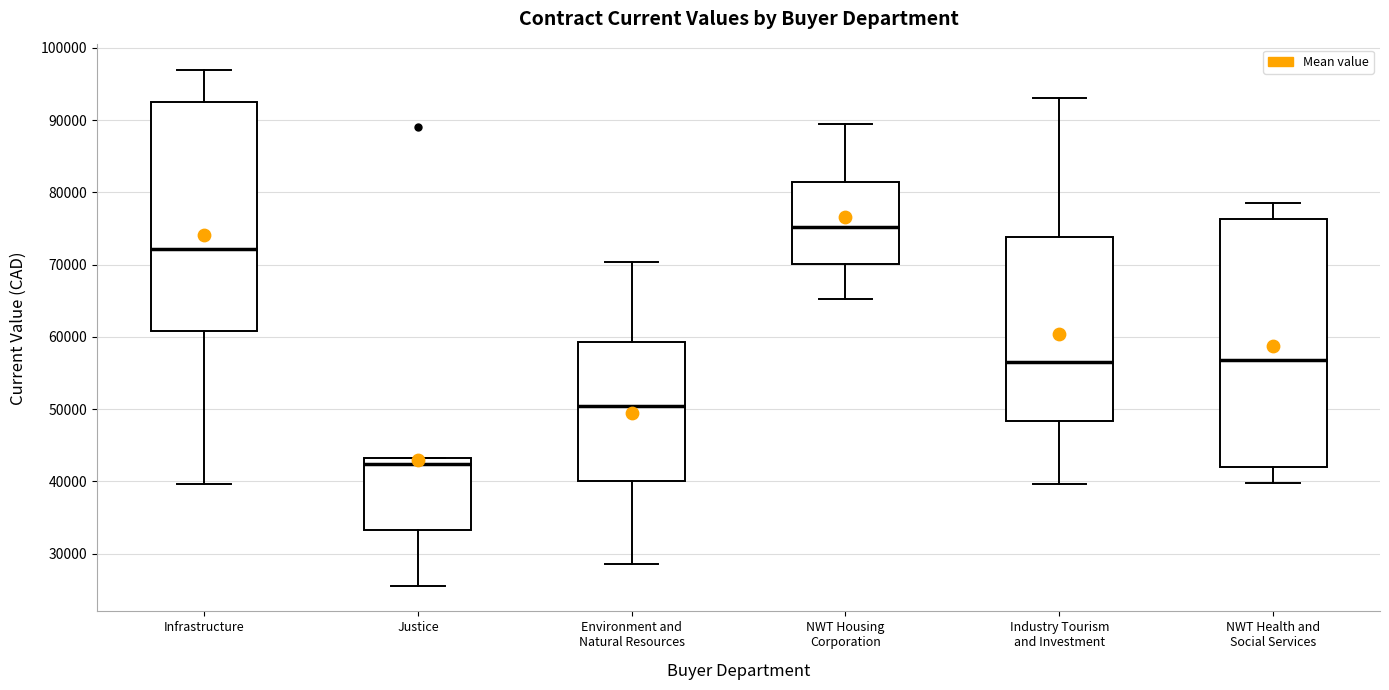

Which box is the tallest, from its lower edge to its upper edge?

NWT Health and Social Services